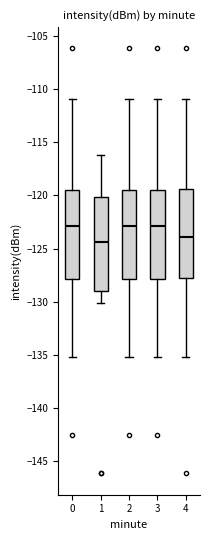

Which box's median line is the lowest?

1